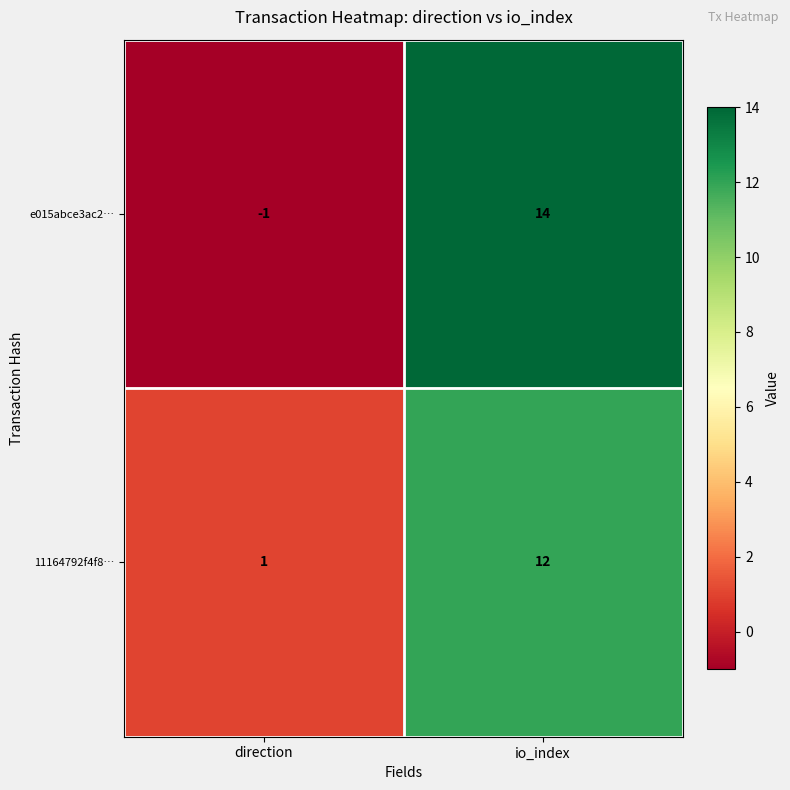

Which series changed the most between direction and io_index?

e015abce3ac2…